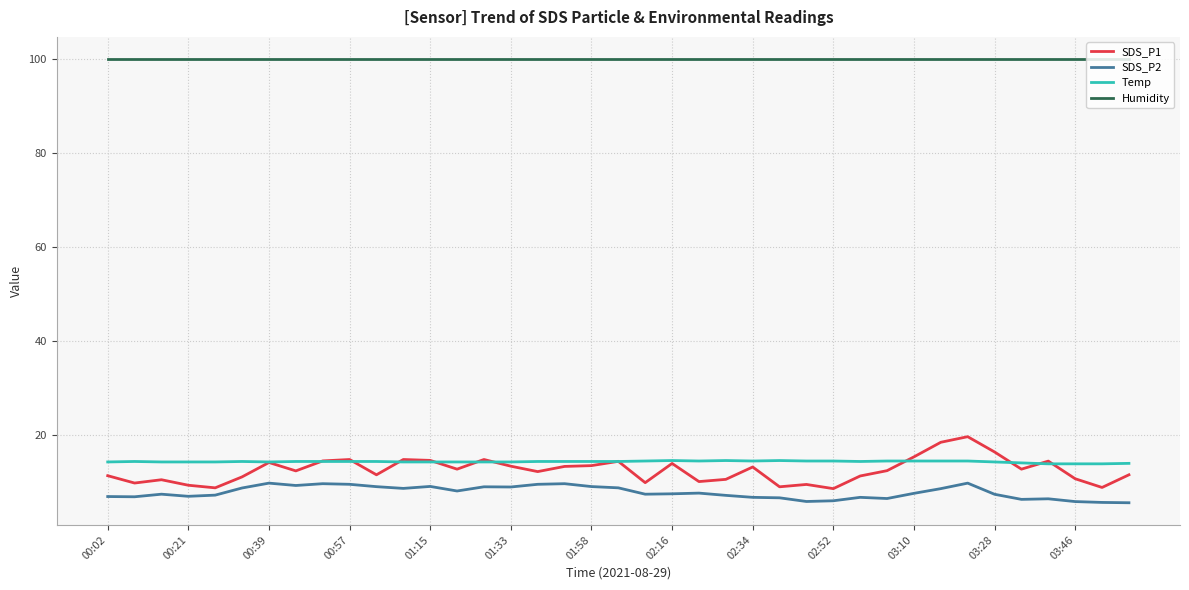

What is the highest value of the Humidity series?

99.9